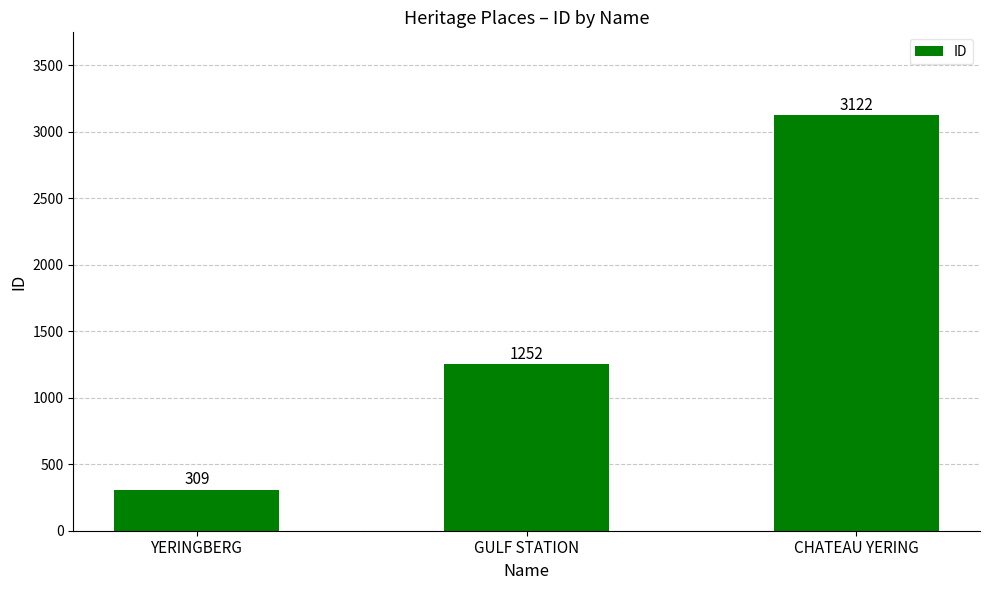

What is the minimum value shown in the chart?

309